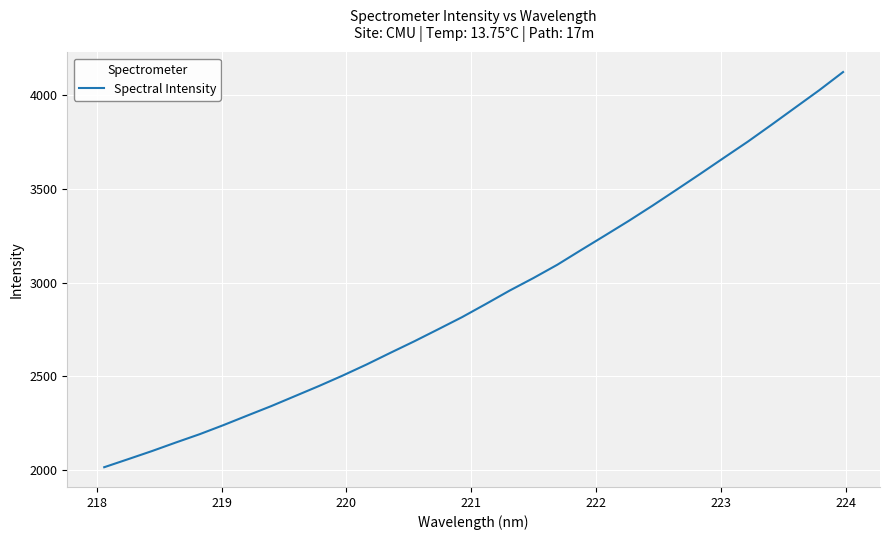

What is the difference between the maximum and minimum values?

2109.2